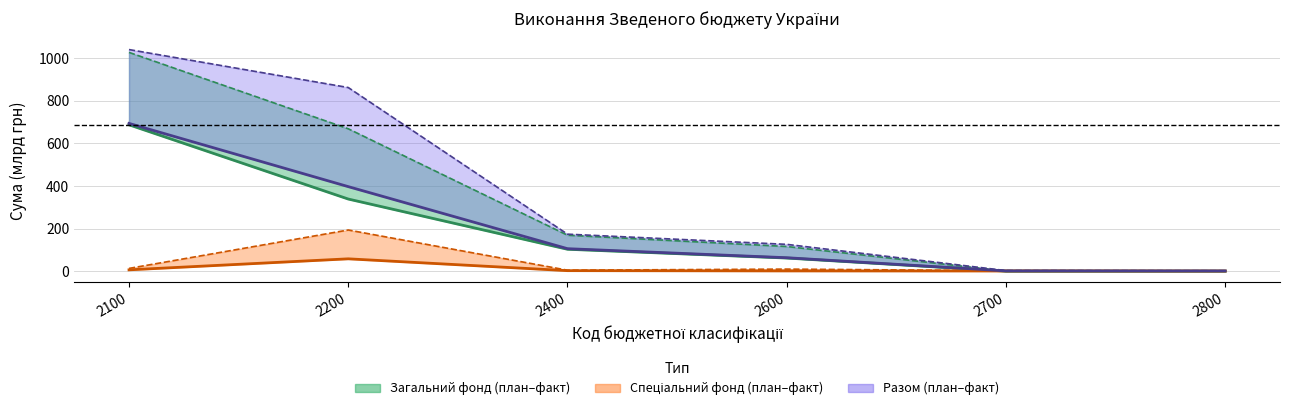

What is the total value across all series at 2400?

211.6